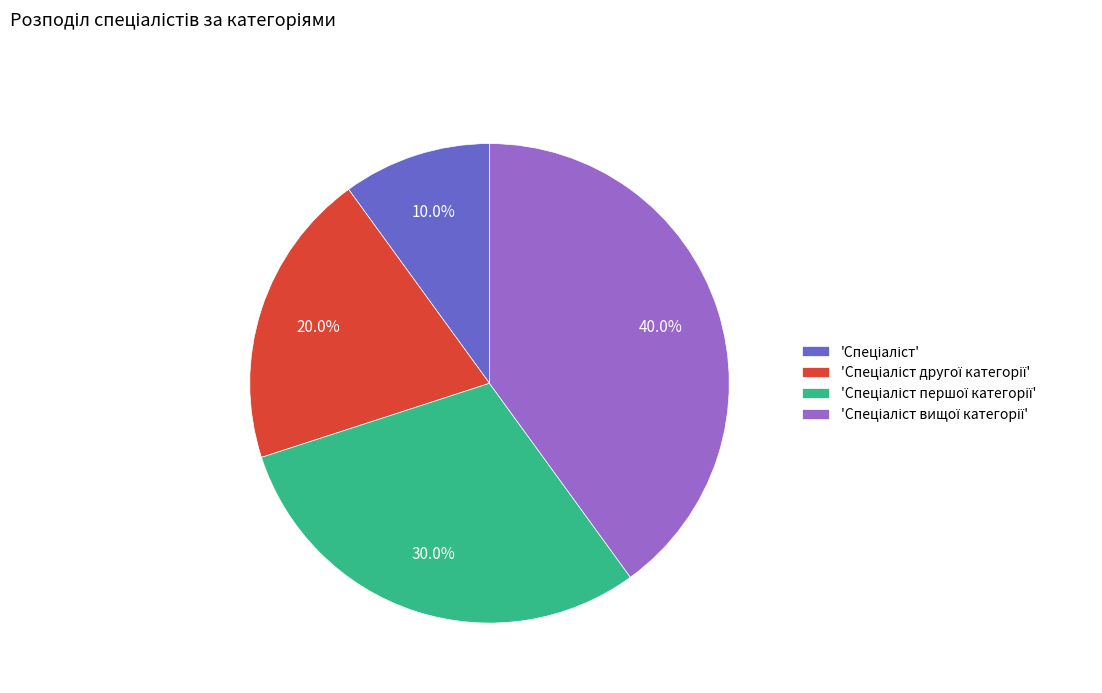

Is there a majority slice in this chart?

No